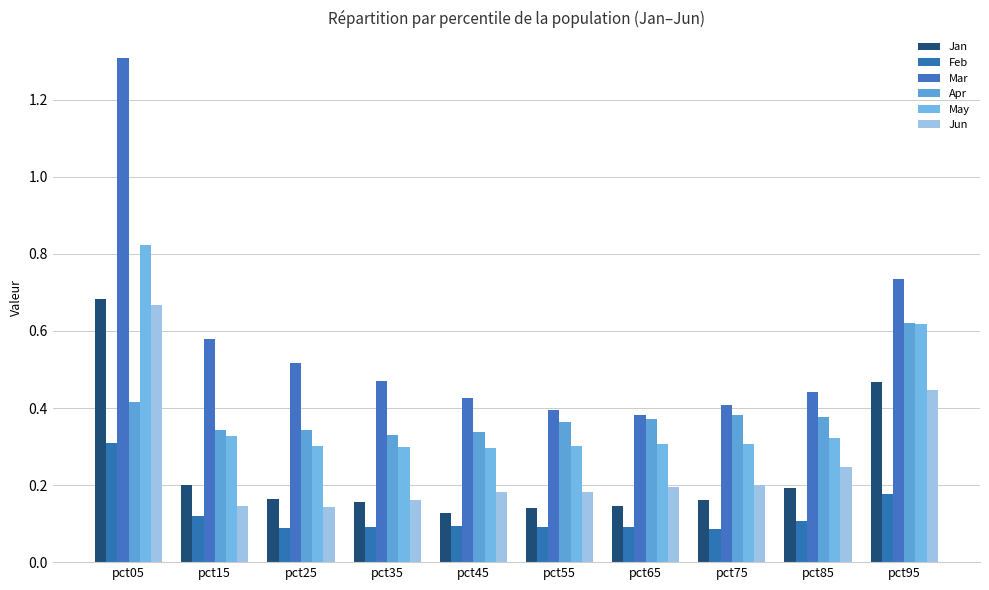

Is it true that Jun equals 0.2 at pct35?

True